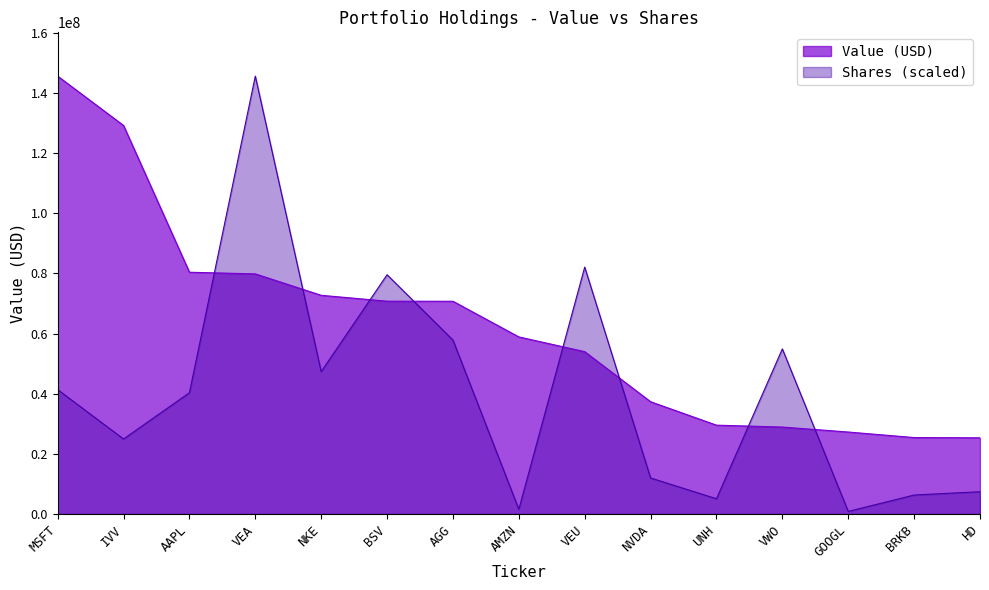

What is the change in value from MSFT to UNH?

-116047000